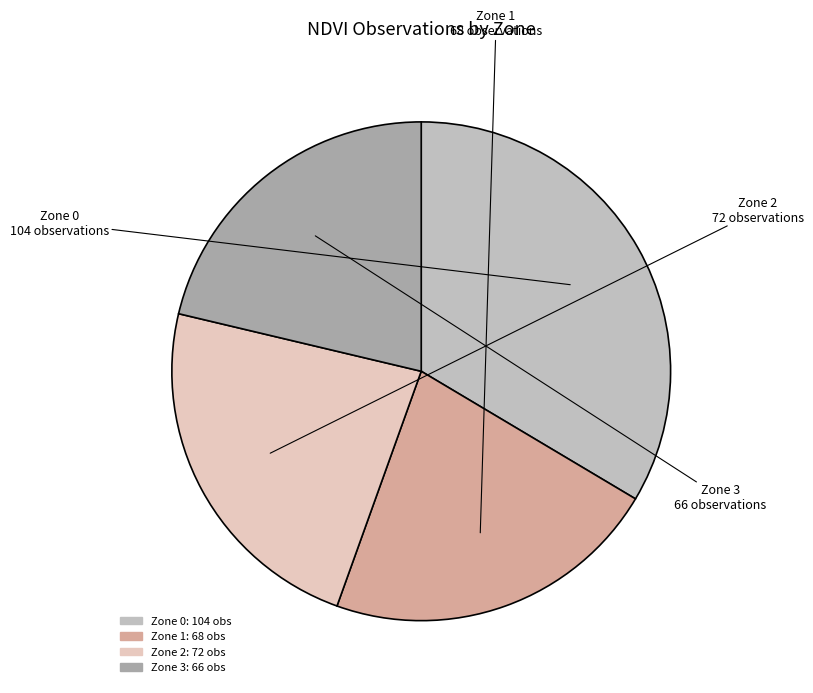

How many segments does this pie chart have?

4